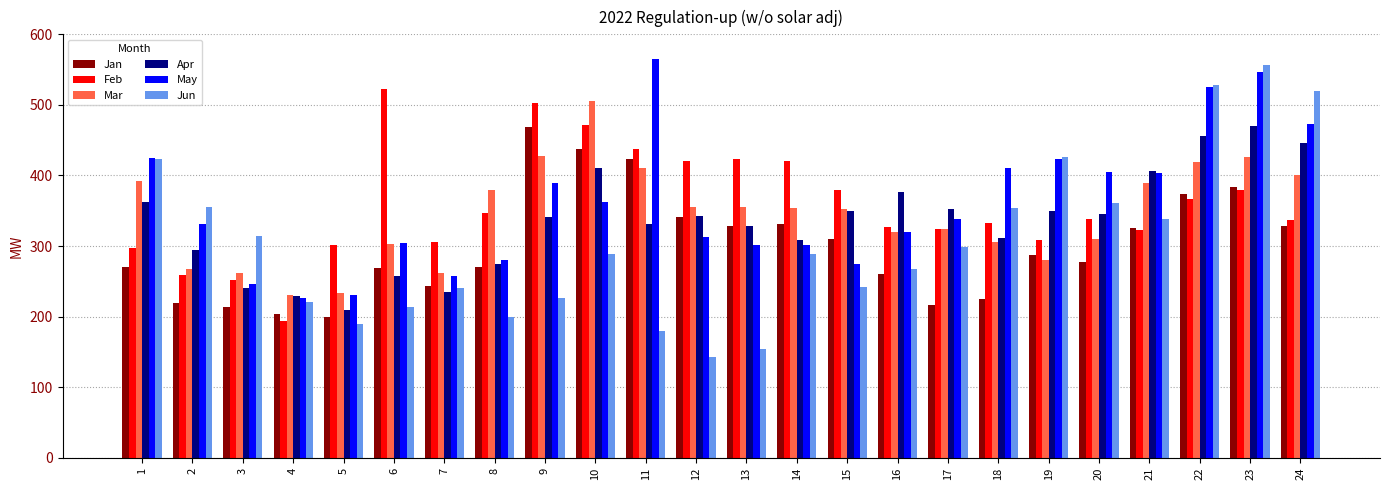

What is the difference between the second highest and minimum values in the May series?

320